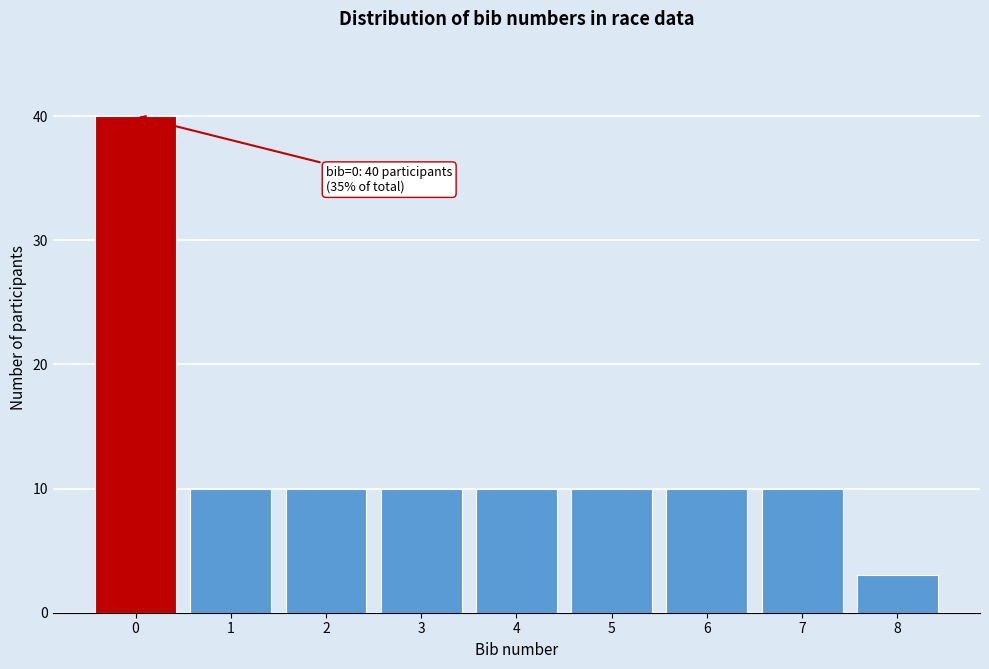

Reading left to right, transcribe all the data shown in this chart.

0=40	1=10	2=10	3=10	4=10	5=10	6=10	7=10	8=3